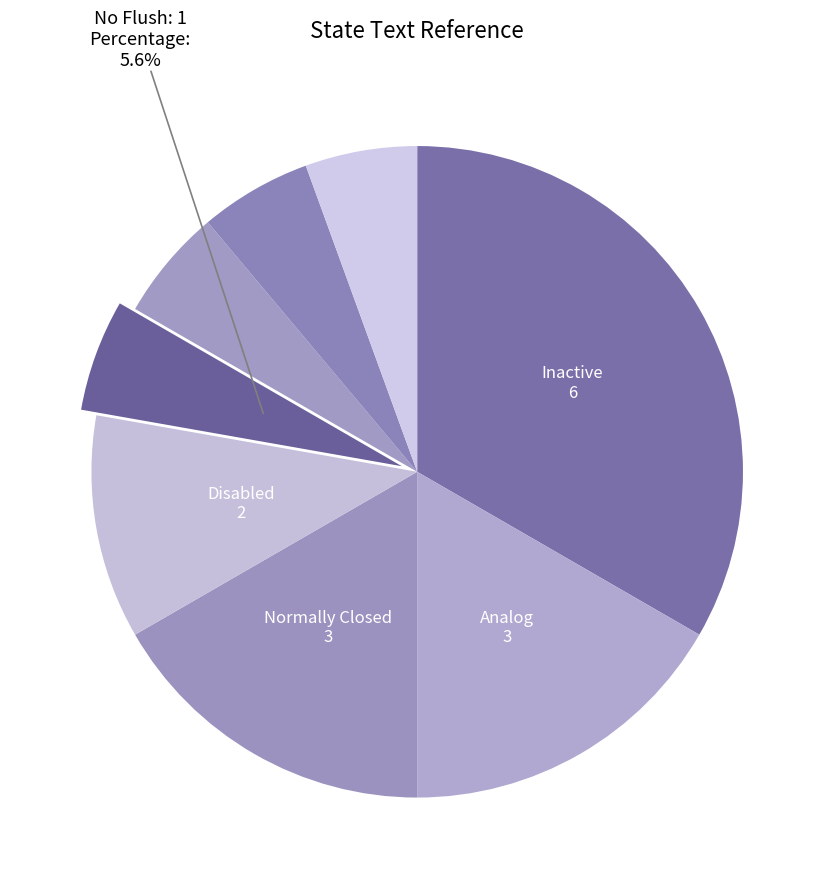

How many segments does this pie chart have?

8